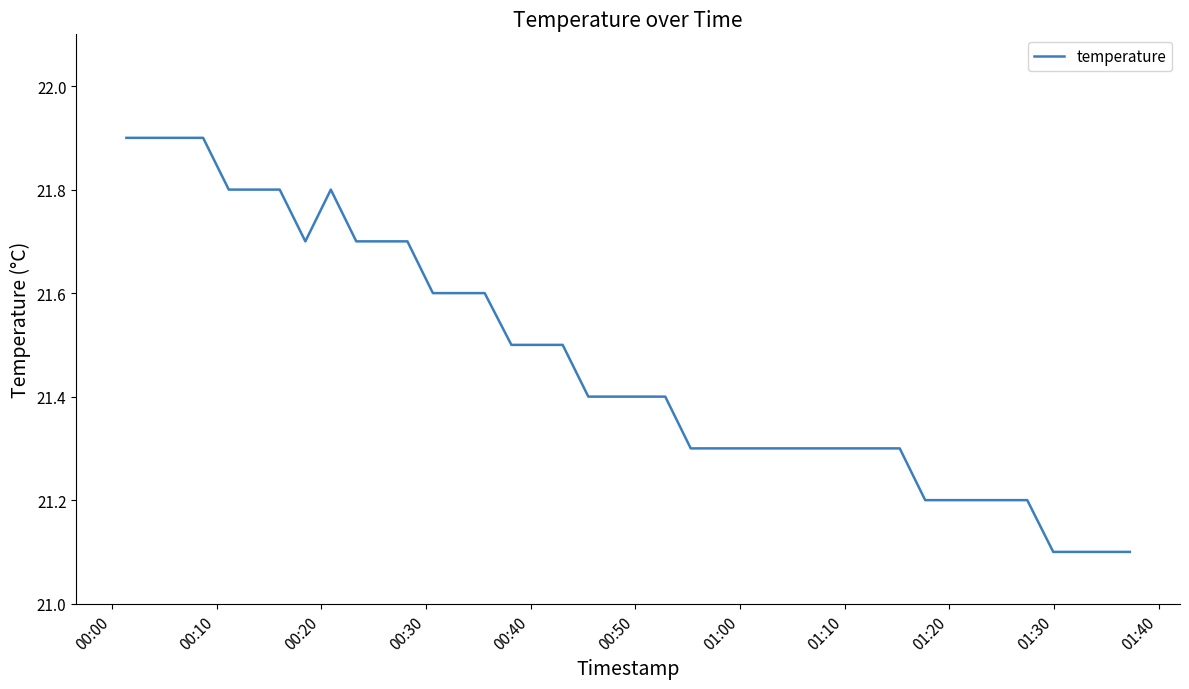

What is the greatest value displayed?

21.9